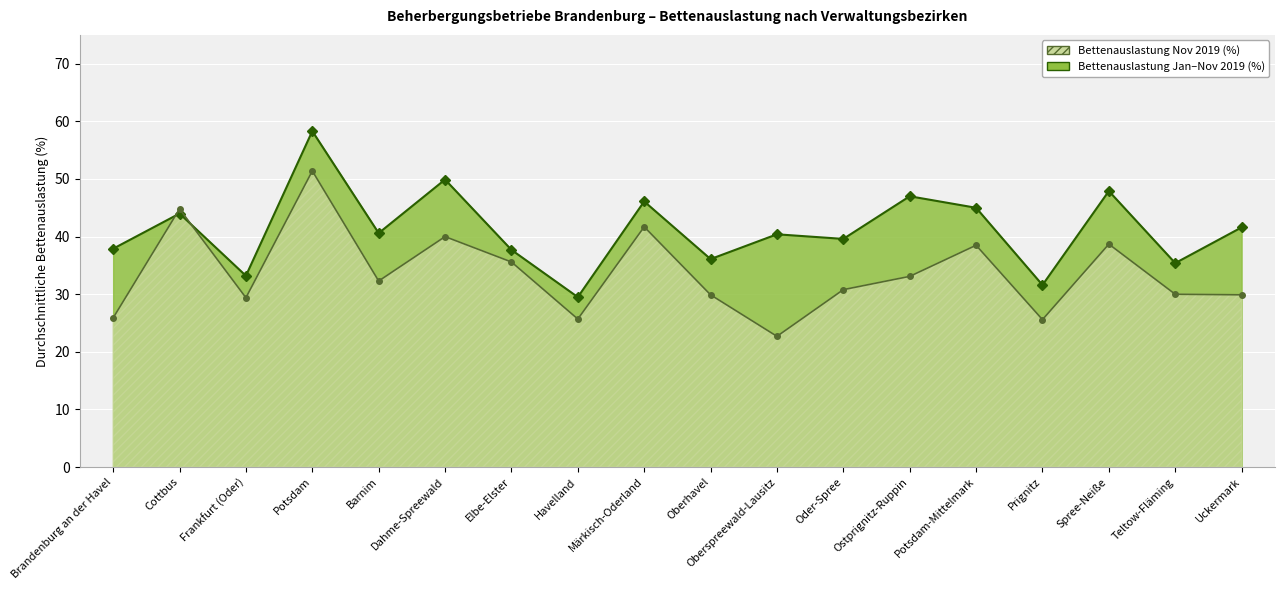

Does the chart display data point markers on the line(s)?

Yes